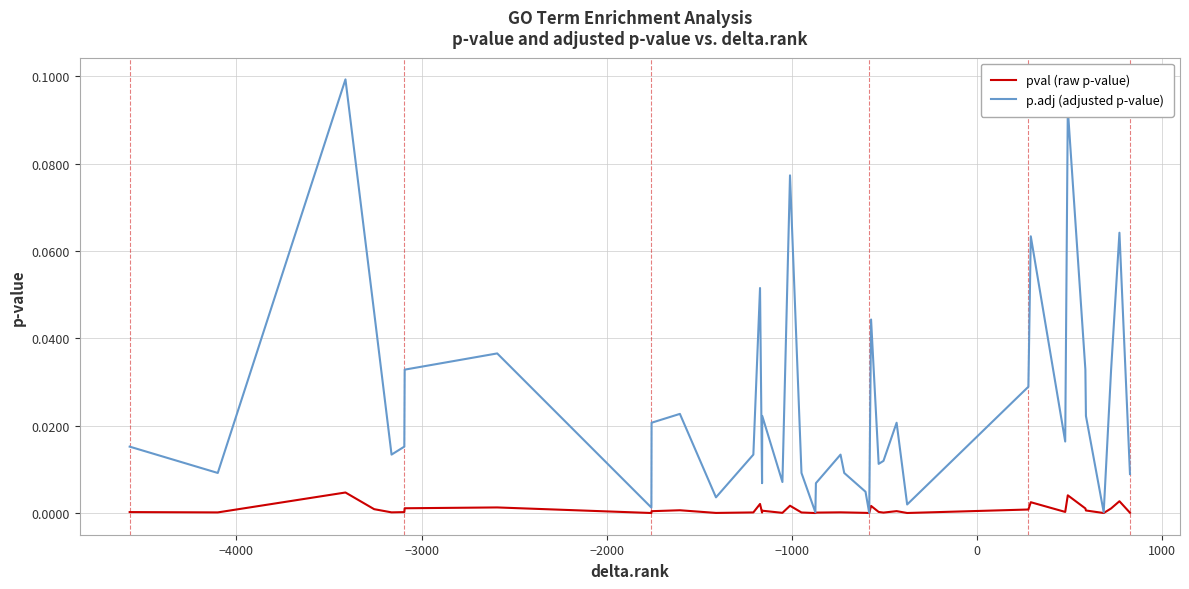

Which series has the largest total across all categories?

p.adj (adjusted p-value)